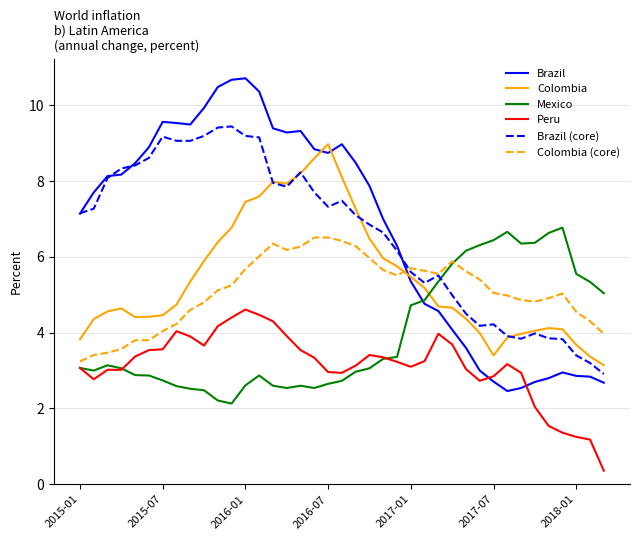

What is the lowest value of the Brazil series?

2.5